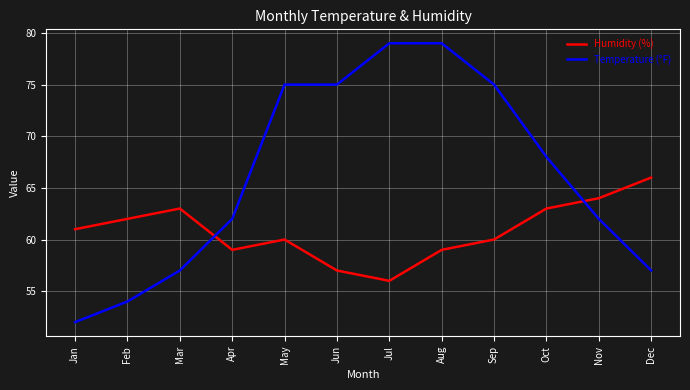

What is the total value across all series at Nov?

126